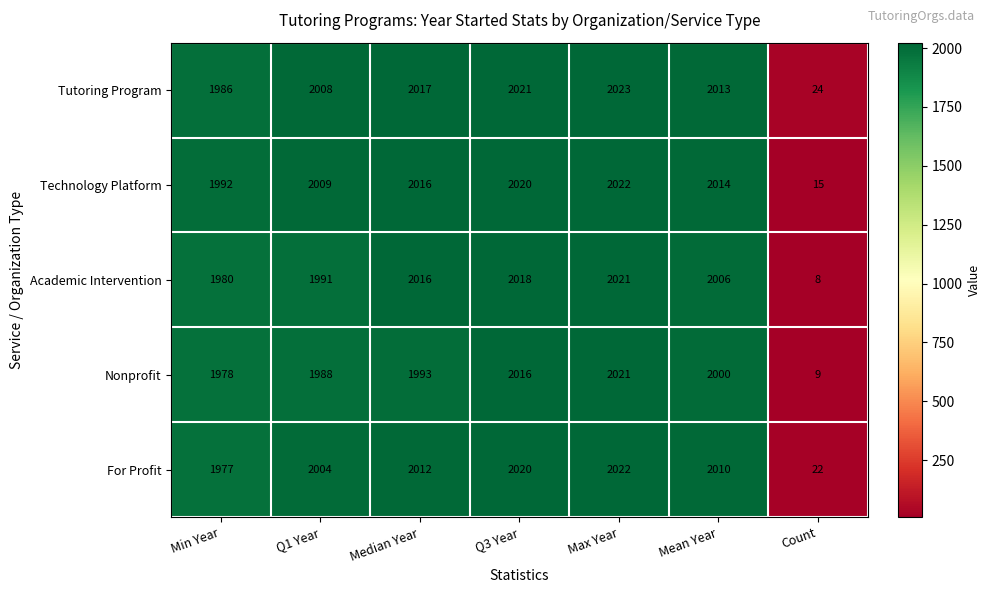

What is the average value of the Technology Platform series?

1727